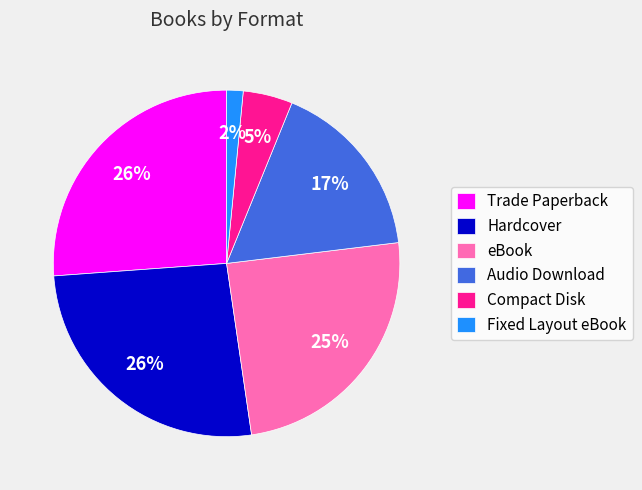

To the nearest percent, what percentage of the pie is eBook?

25%